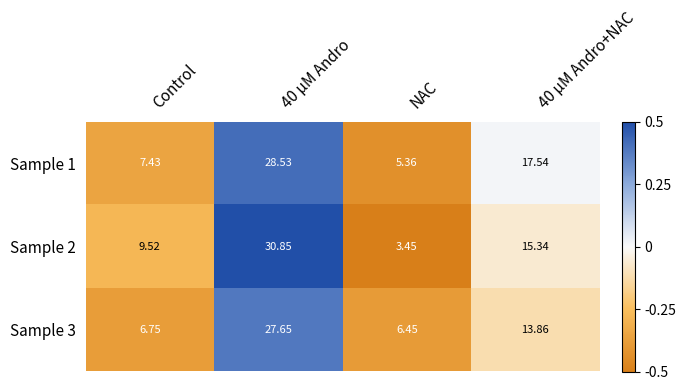

At which category does the chart reach its minimum across all series?

NAC